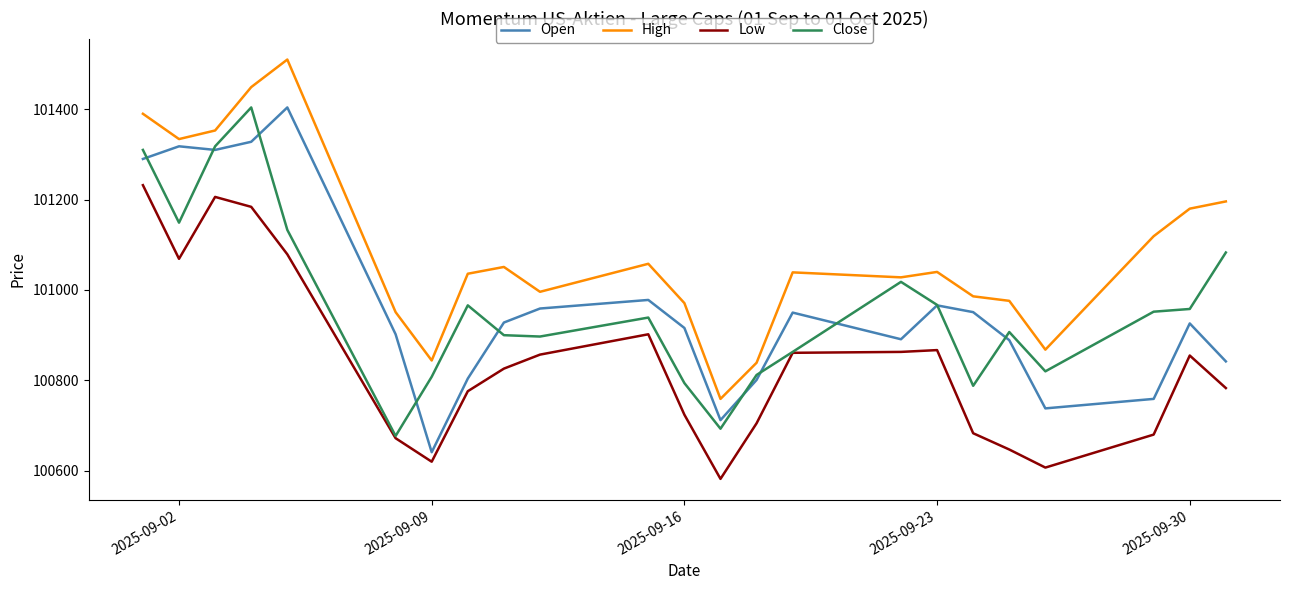

True or false: High and Low intersect in this chart.

False